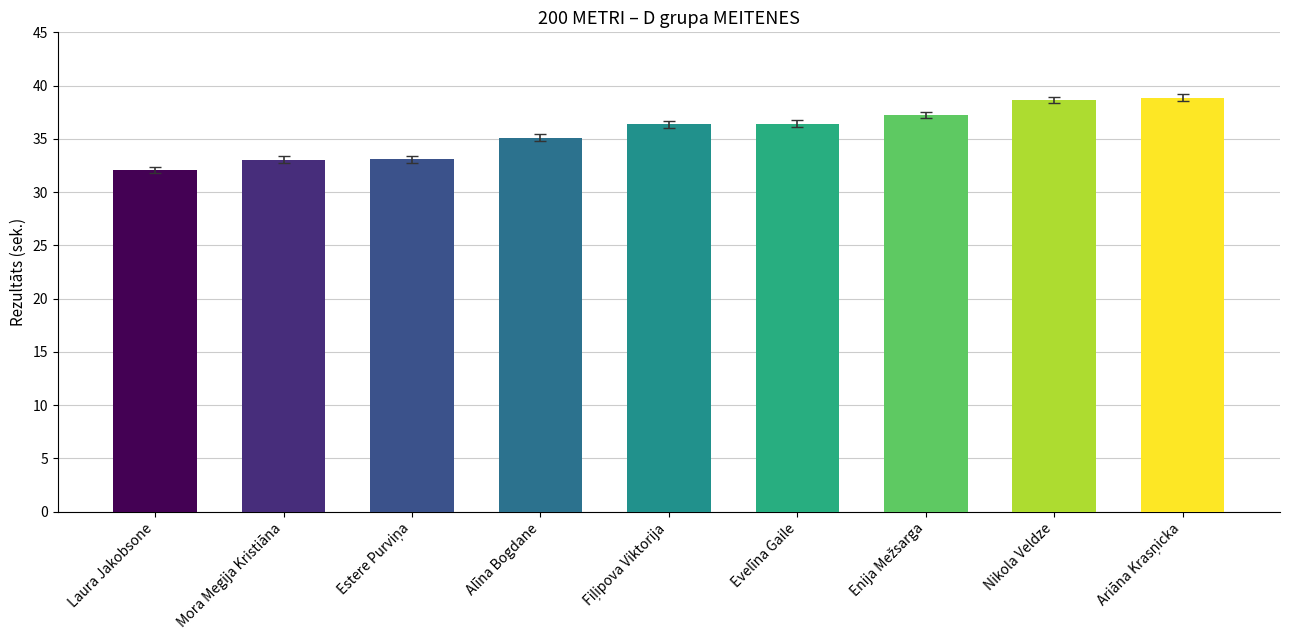

Approximately how many times larger is the value at Evelīna Gaile compared to Nikola Veldze?

0.9